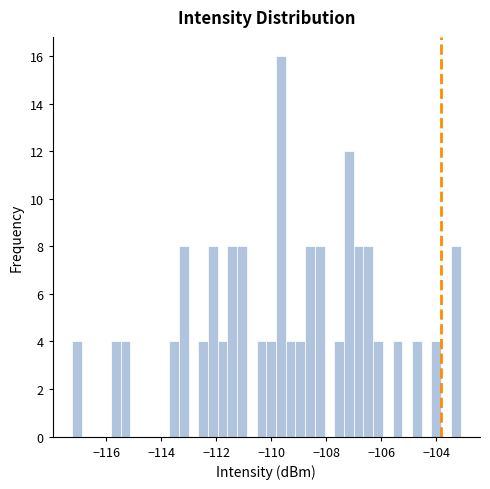

Around what value on the x-axis is the tallest bar? Give the approximate position of its centre, as read against the axis.

-109.6